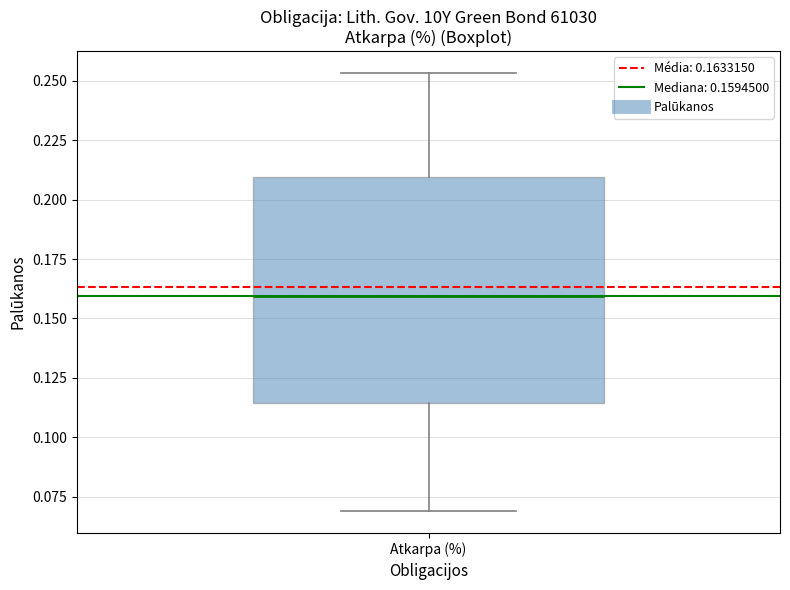

Transcribe this box plot: give where the median line is, the range the box spans, and where the two whiskers end, as read against the y-axis. The values are not printed on the chart, so give them approximately, as read against the axis.

median 0.160, box 0.115 to 0.210, whiskers 0.070 to 0.255